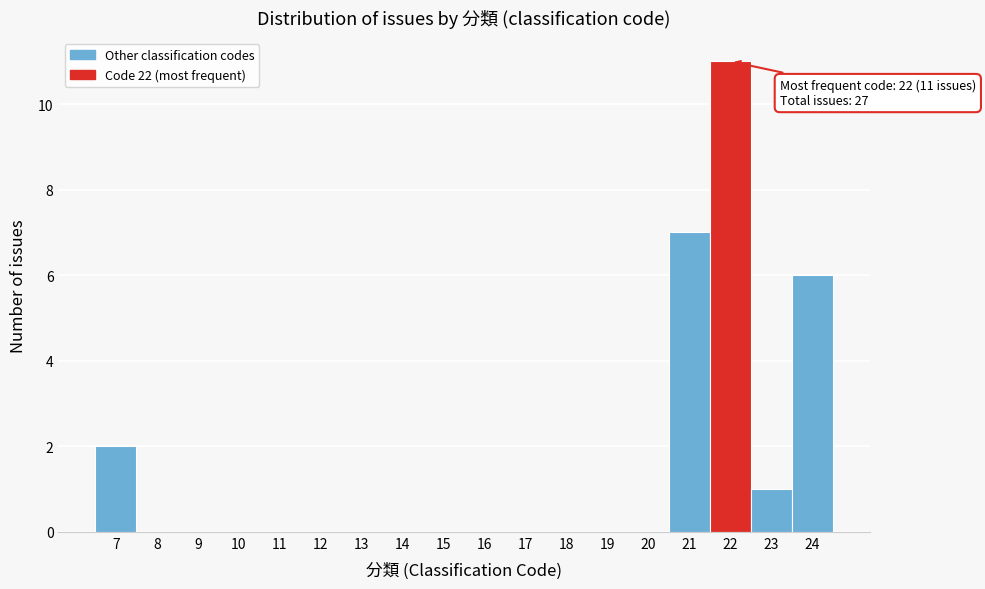

Over which range of the x-axis is the bar tallest?

21.5 to 22.5